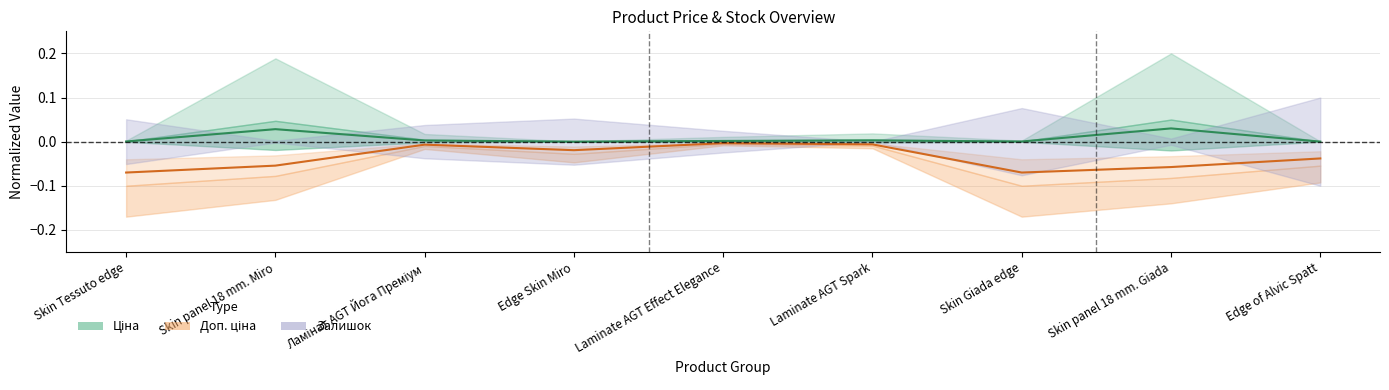

What is the difference between the maximum and minimum values in the Доп. ціна series?

0.1